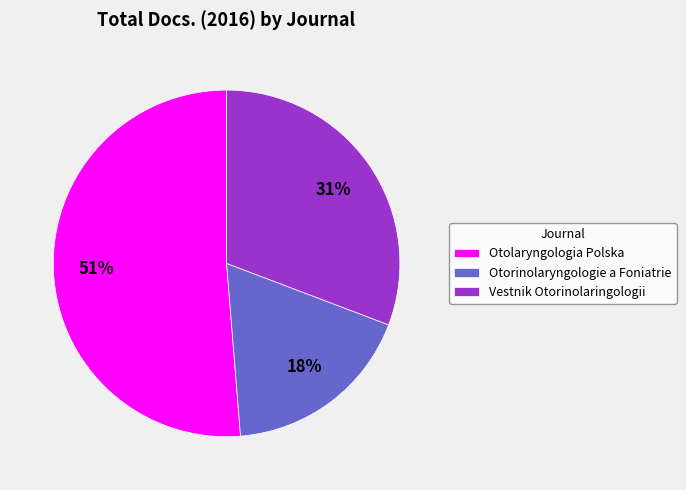

Count the number of slices in the pie.

3